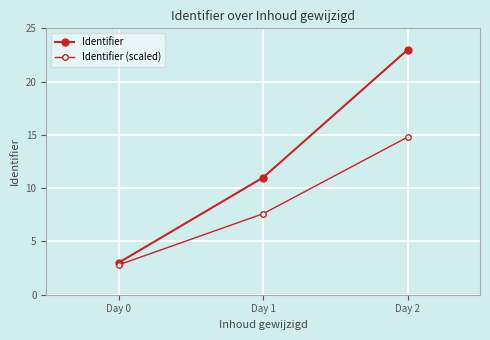

Rank the series by their maximum value, from lowest to highest.

Identifier (scaled), Identifier